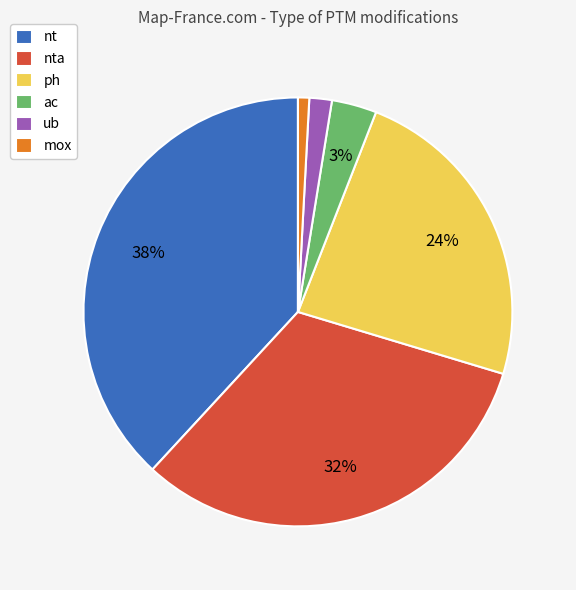

How many slices are in this pie chart?

6